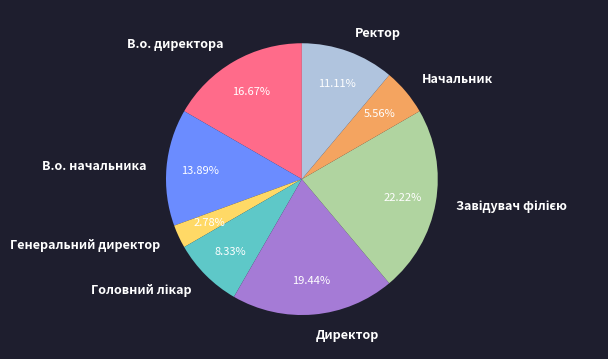

Do В.о. директора and Генеральний директор together represent more than half of the pie?

No